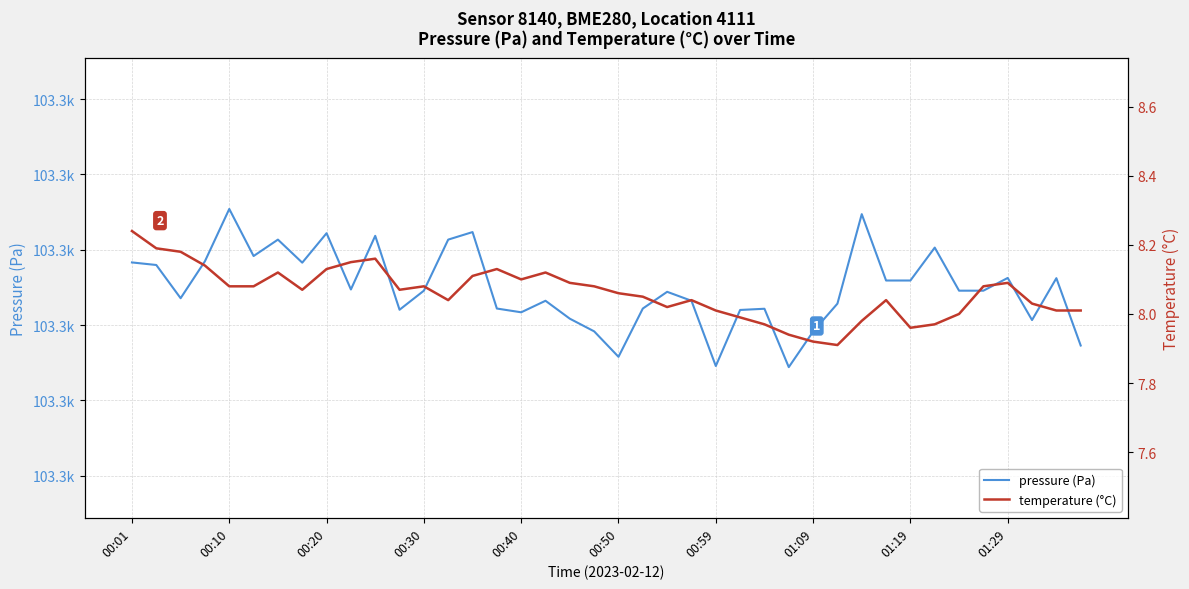

Where is pressure (Pa) nearest to the value 103314?

22